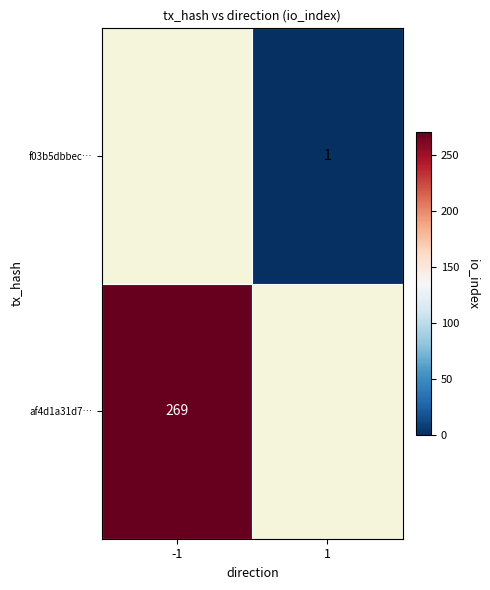

True or false: af4d1a31d7… has a value of 269 at -1.

True